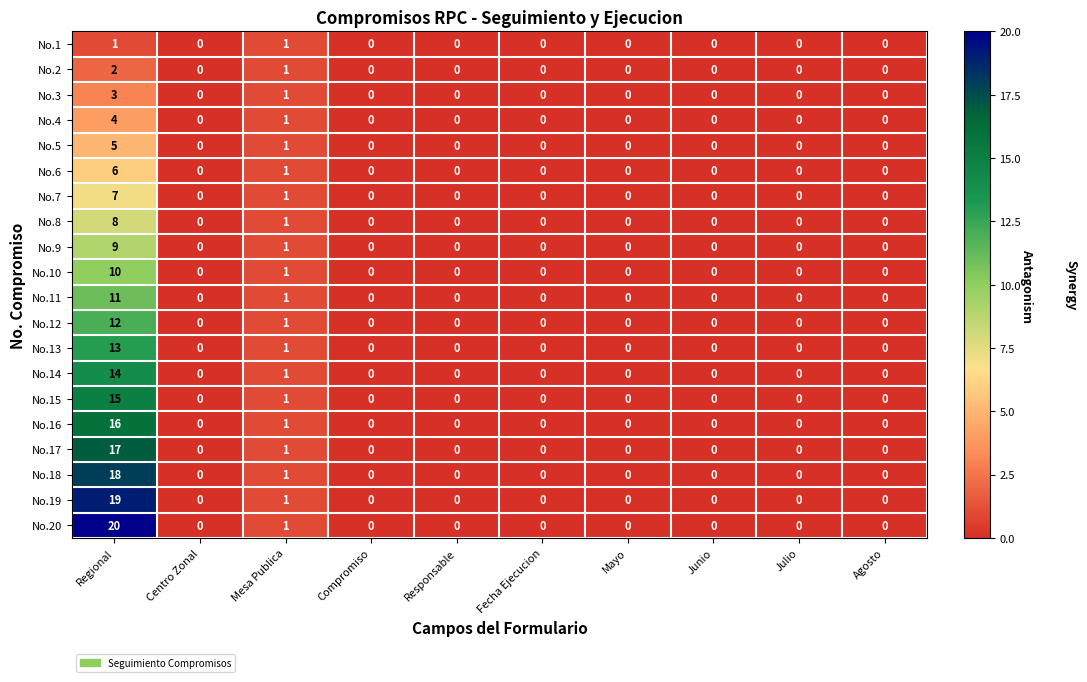

The No.20 series shows 0 at Fecha Ejecucion. True or false?

True